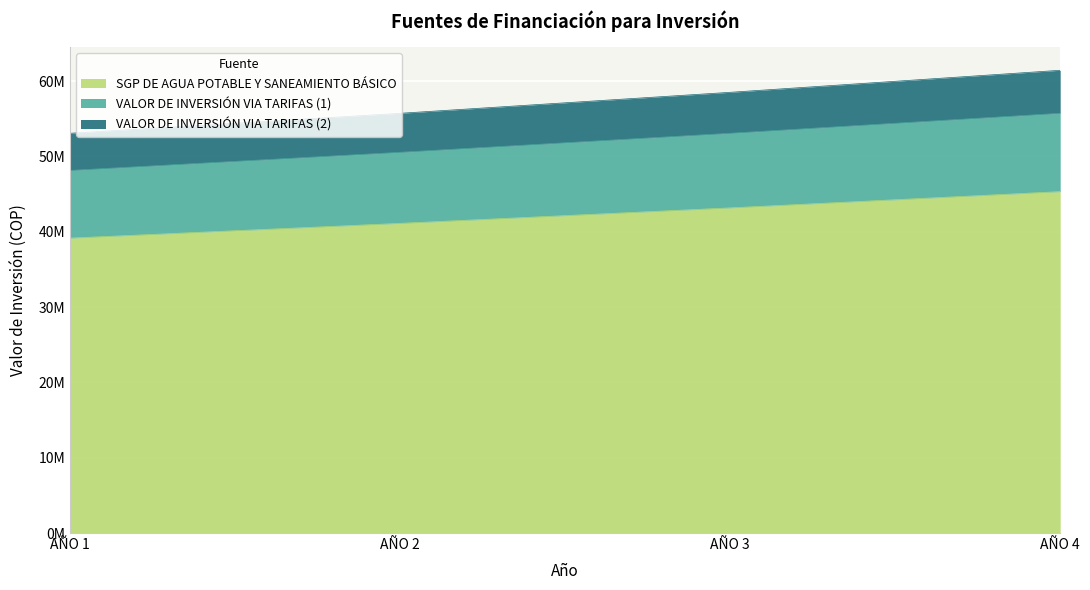

True or false: VALOR DE INVERSIÓN VIA TARIFAS (2) and SGP DE AGUA POTABLE Y SANEAMIENTO BÁSICO intersect in this chart.

False